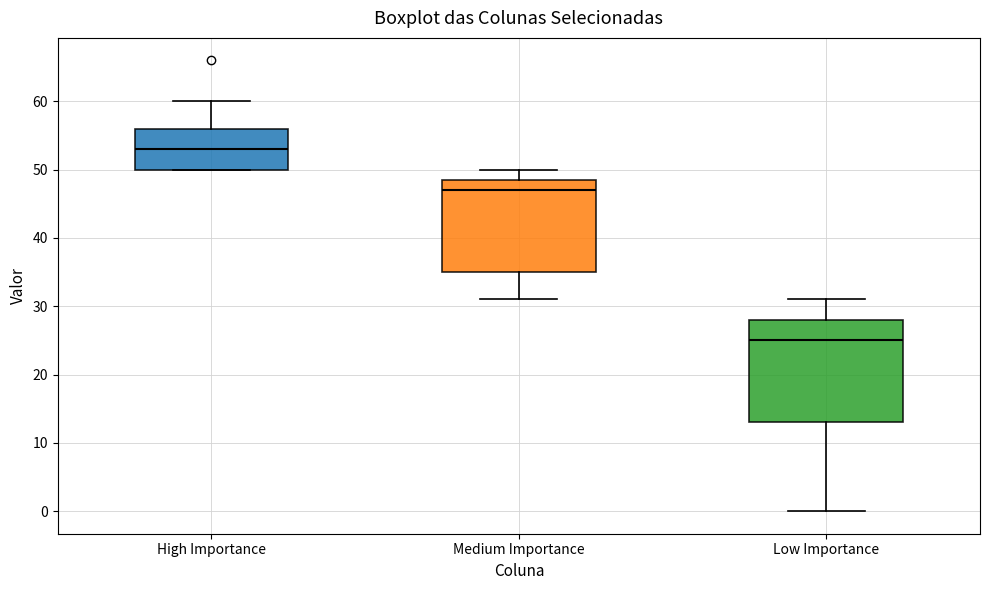

Where is the upper edge of the box for Medium Importance on the y-axis? The values are not printed on the chart, so give them approximately, as read against the axis.

49